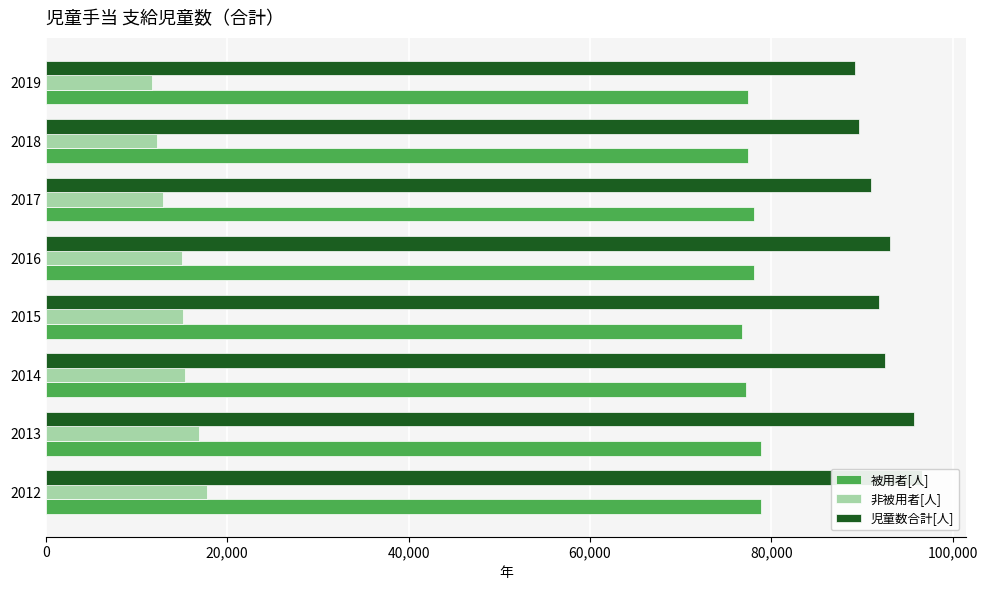

At how many categories does at least one series exceed 14035?

8